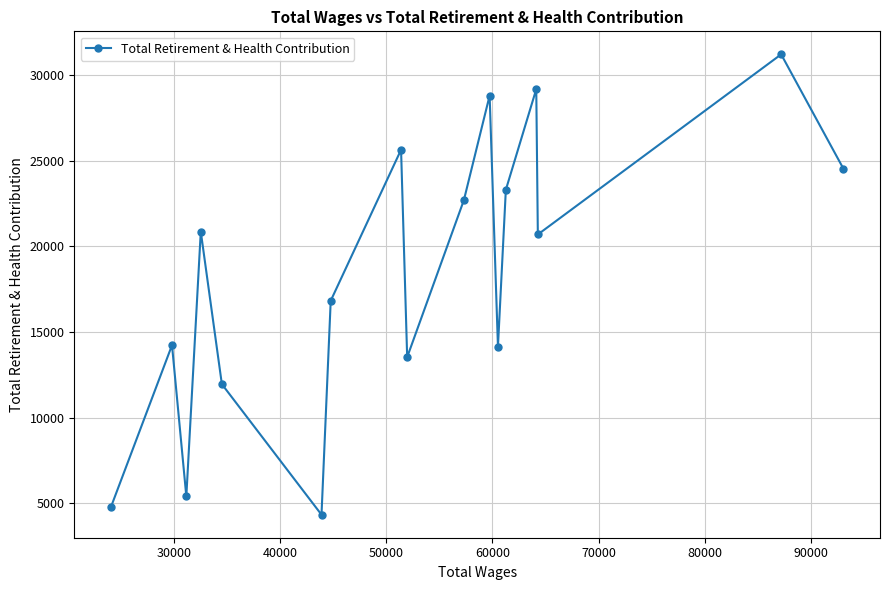

What is the difference between the maximum and second lowest values?

26431